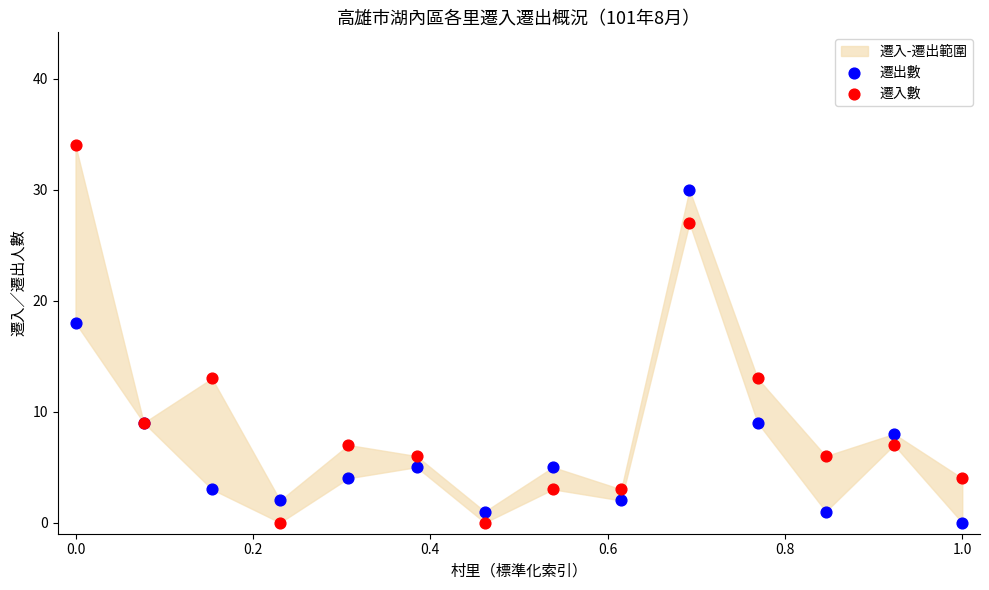

Which series has the largest Y range (max minus min)?

遷入數